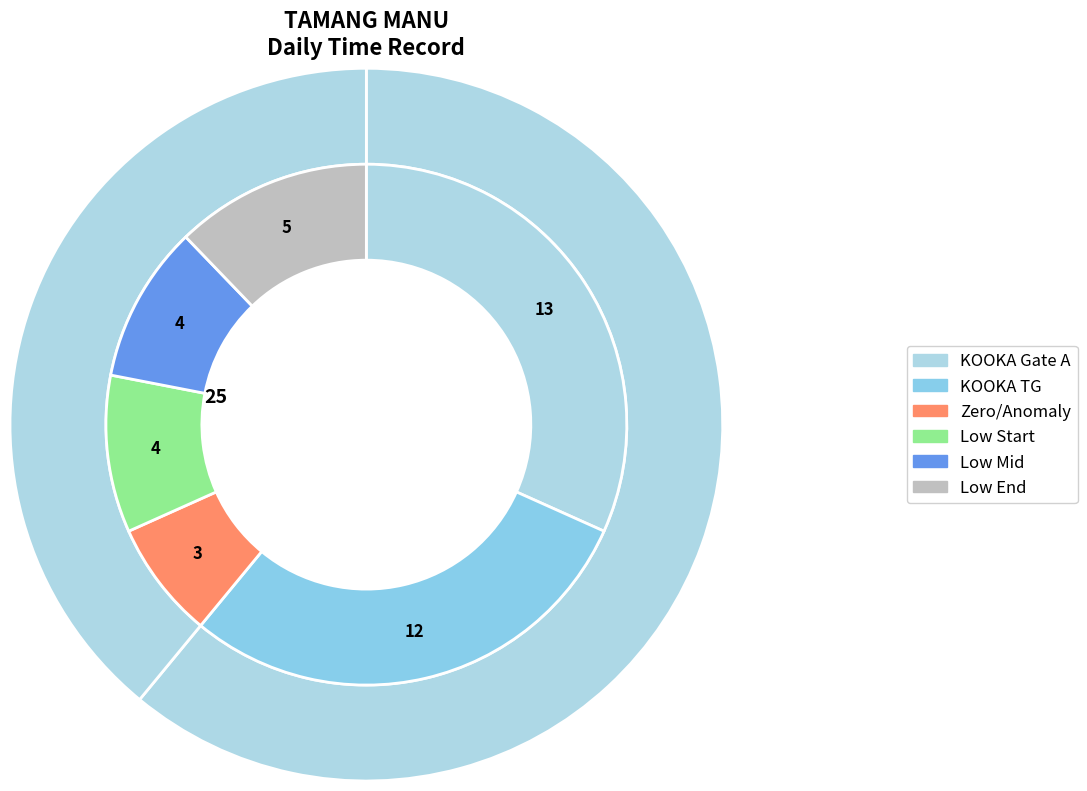

The Wed slice represents 19% of the pie. True or false?

False